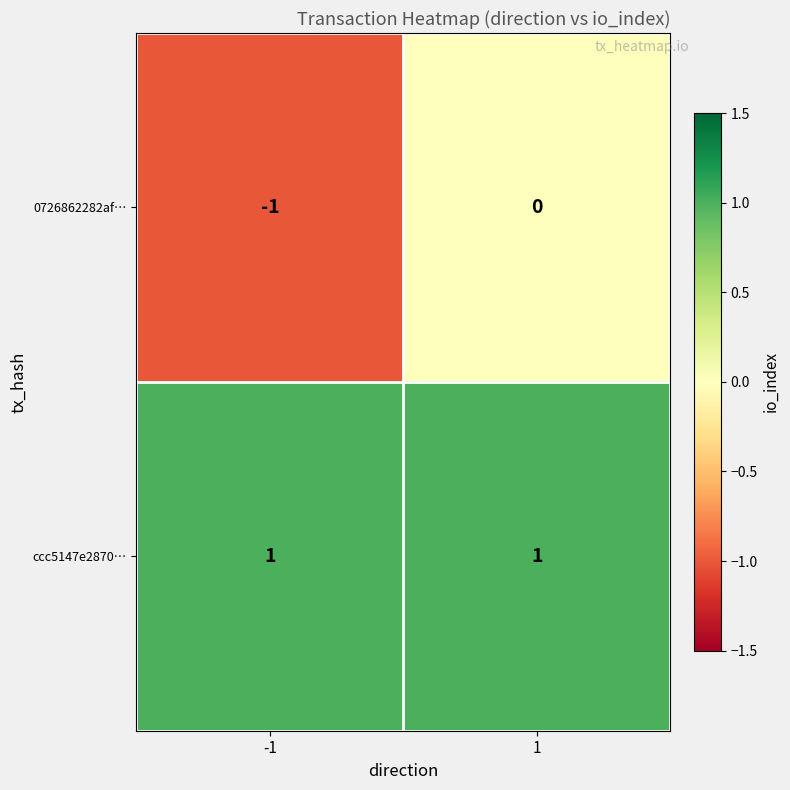

Which series has the largest range (max minus min)?

0726862282af…